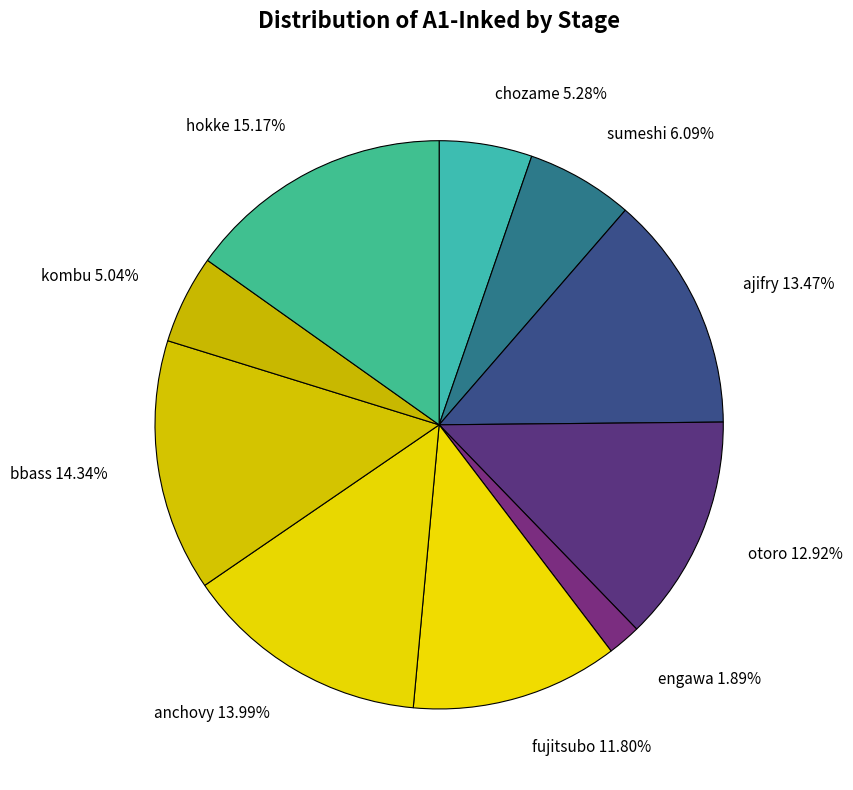

True or false: chozame accounts for 5% of the total.

True